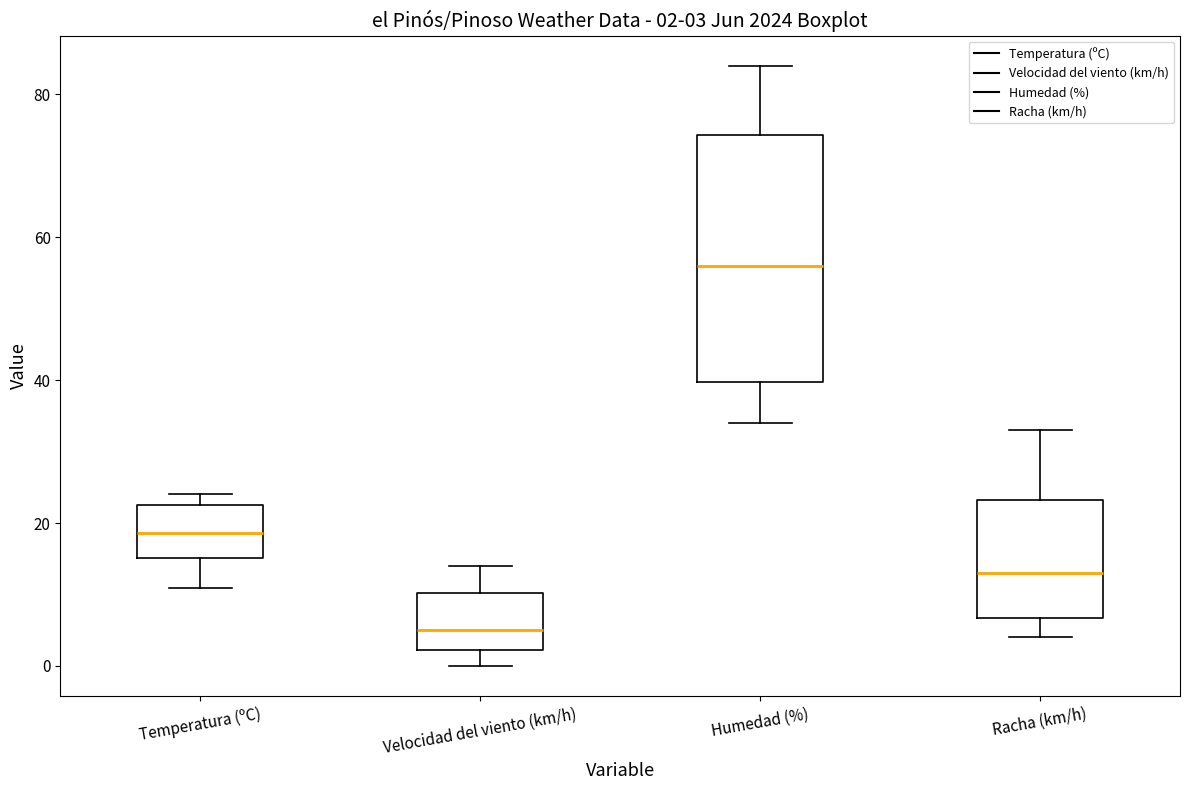

Which box's median line is the lowest?

Velocidad del viento (km/h)